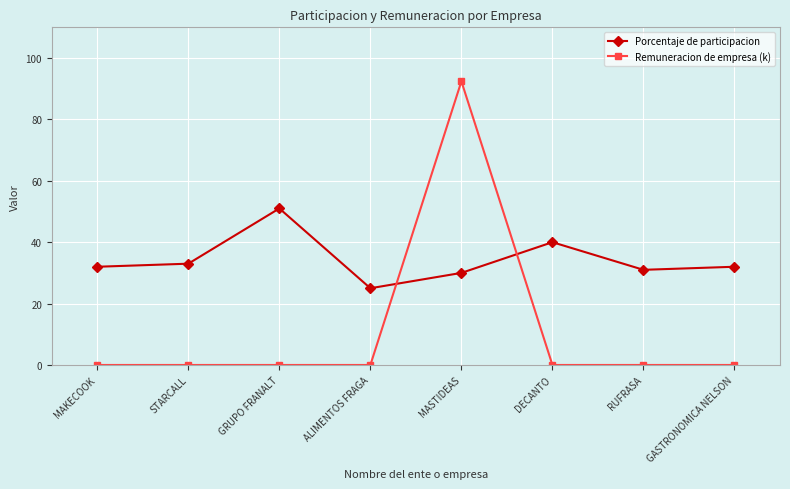

At ALIMENTOS FRAGA, list the series in order from smallest to largest.

Remuneracion de empresa (k), Porcentaje de participacion